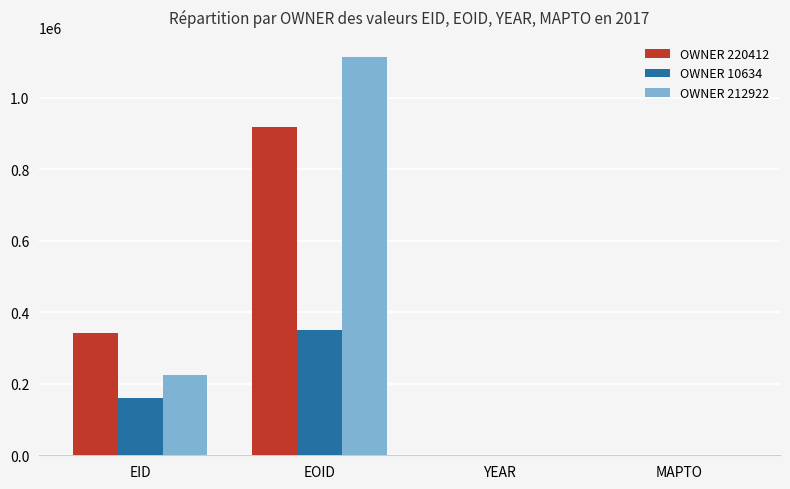

How many distinct data groups are displayed?

3